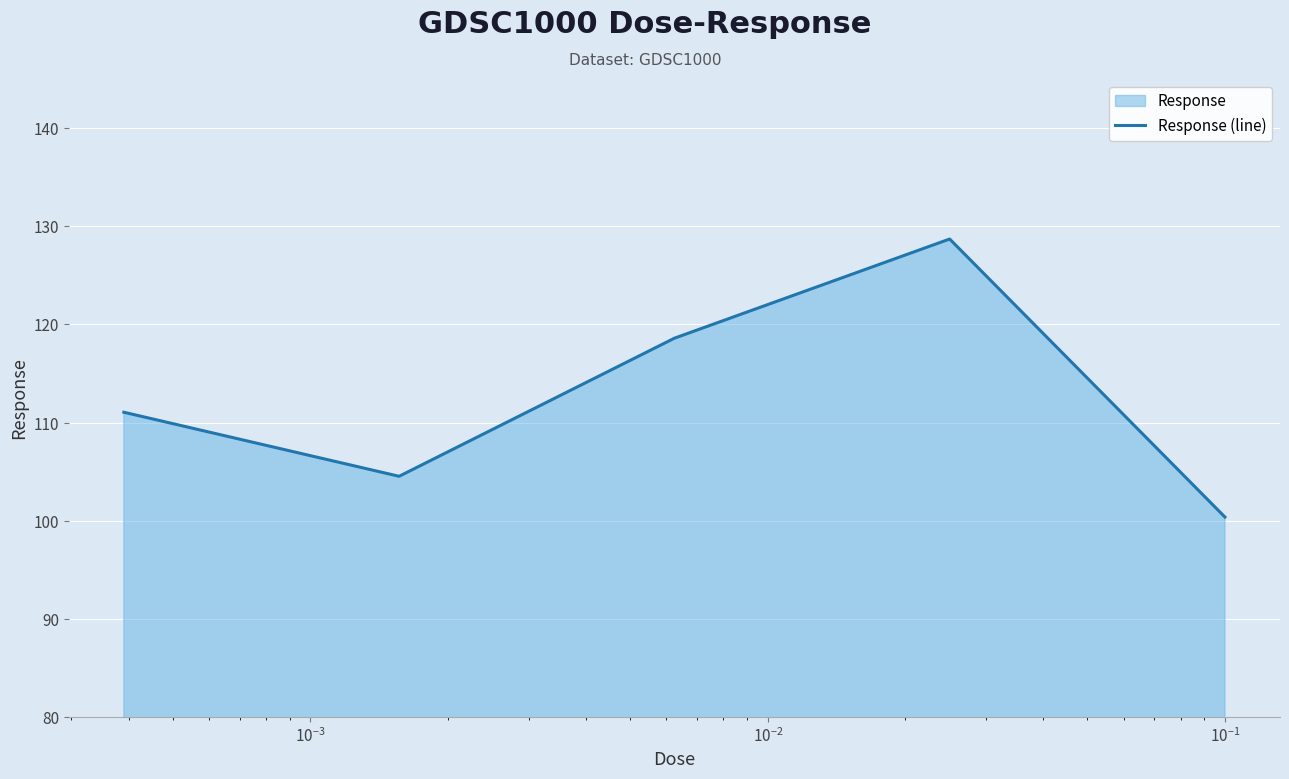

What is the maximum value shown in the chart?

128.7